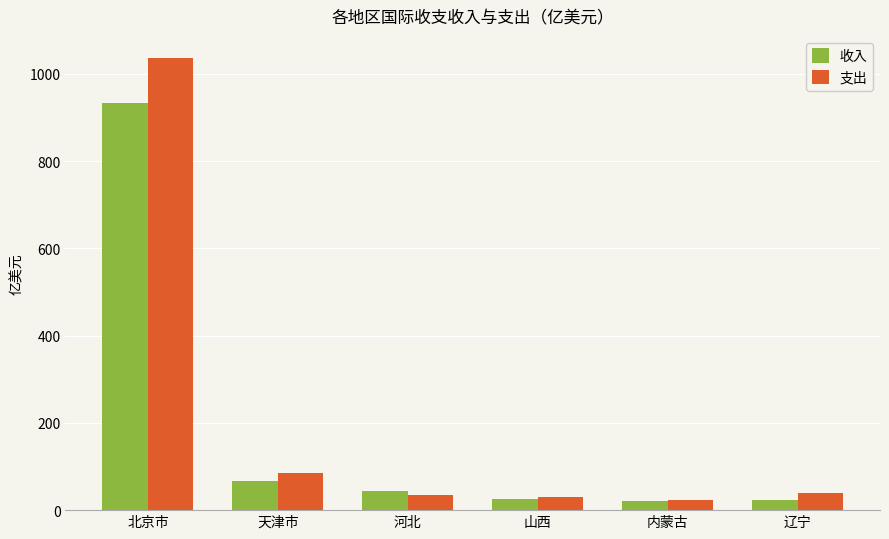

What is the value of the 支出 bar at the 3rd from the left?

33.6